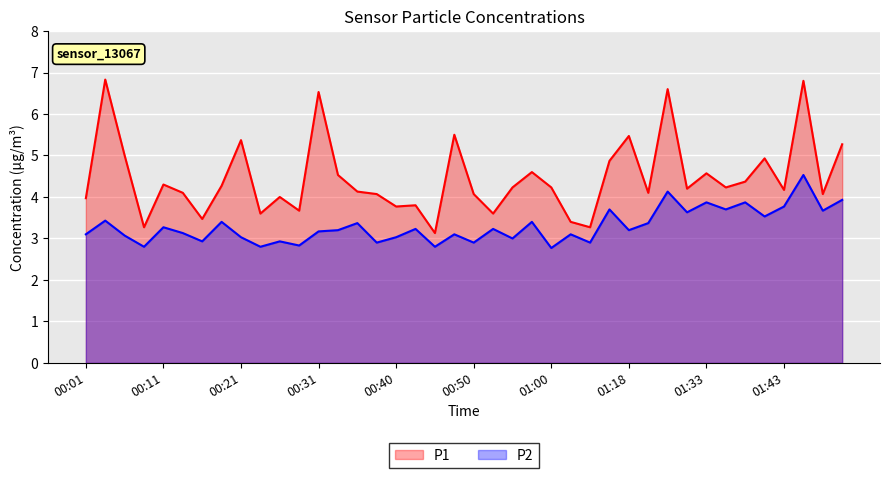

What is the label of the 27th point from the left?

01:05